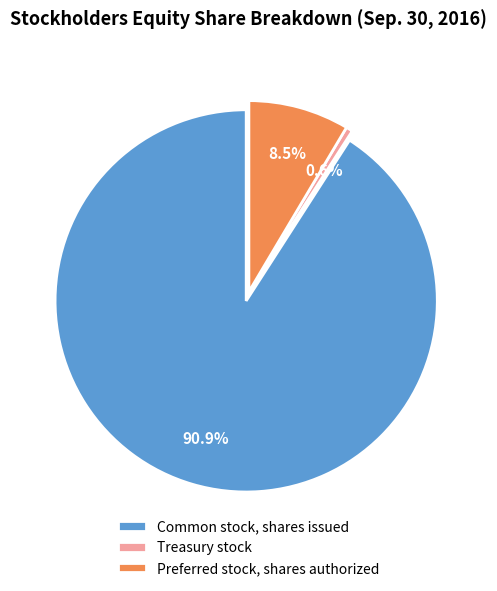

Does any single category account for the majority?

Yes